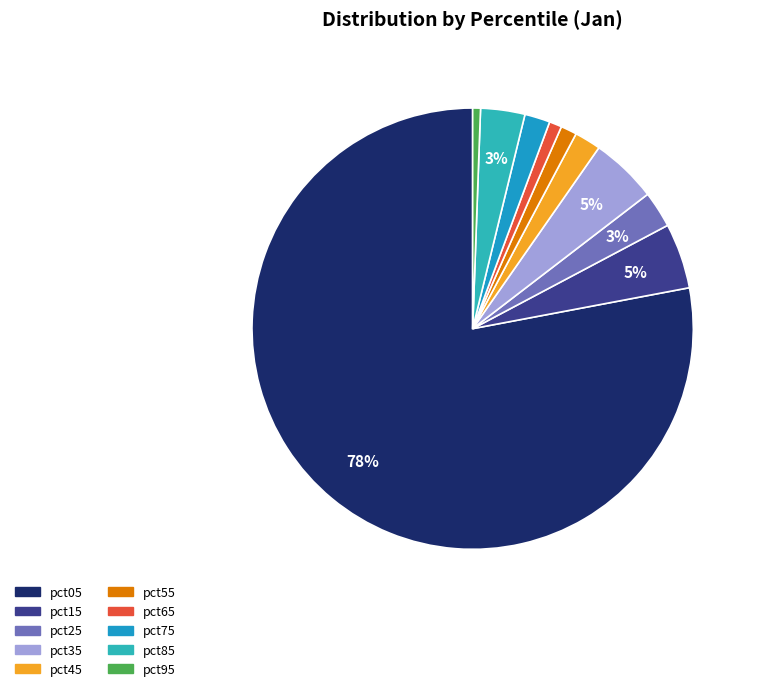

True or false: pct55 accounts for 14% of the total.

False